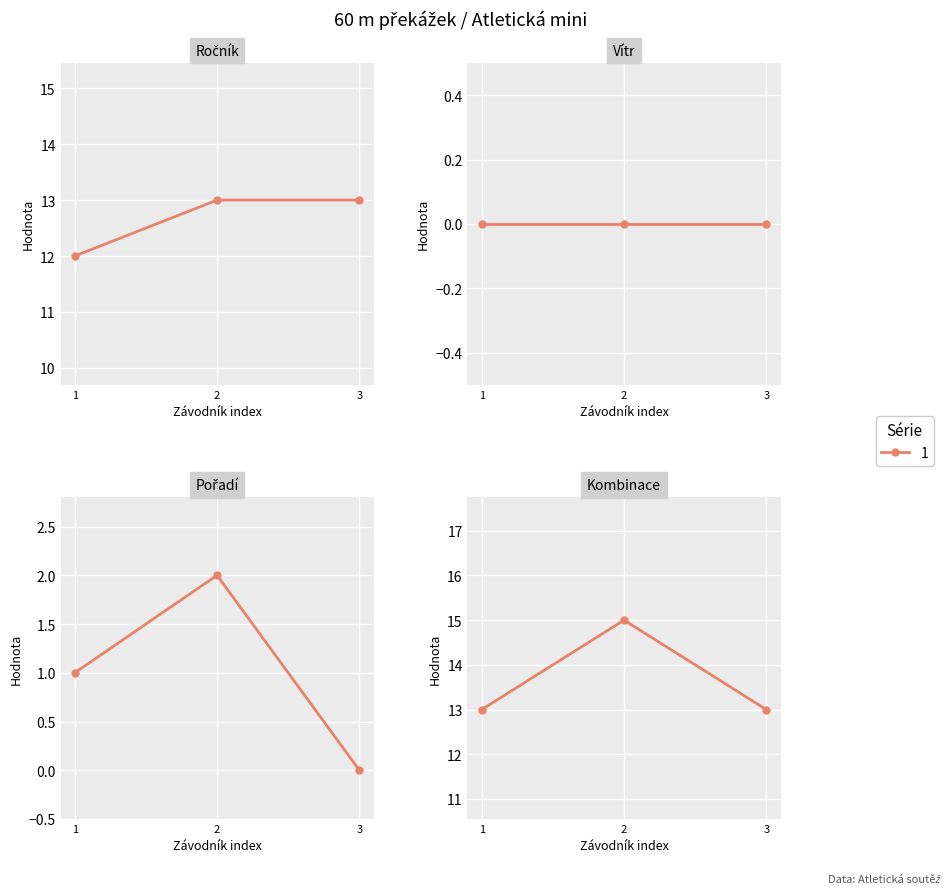

How many values in the Pořadí series exceed 1?

1